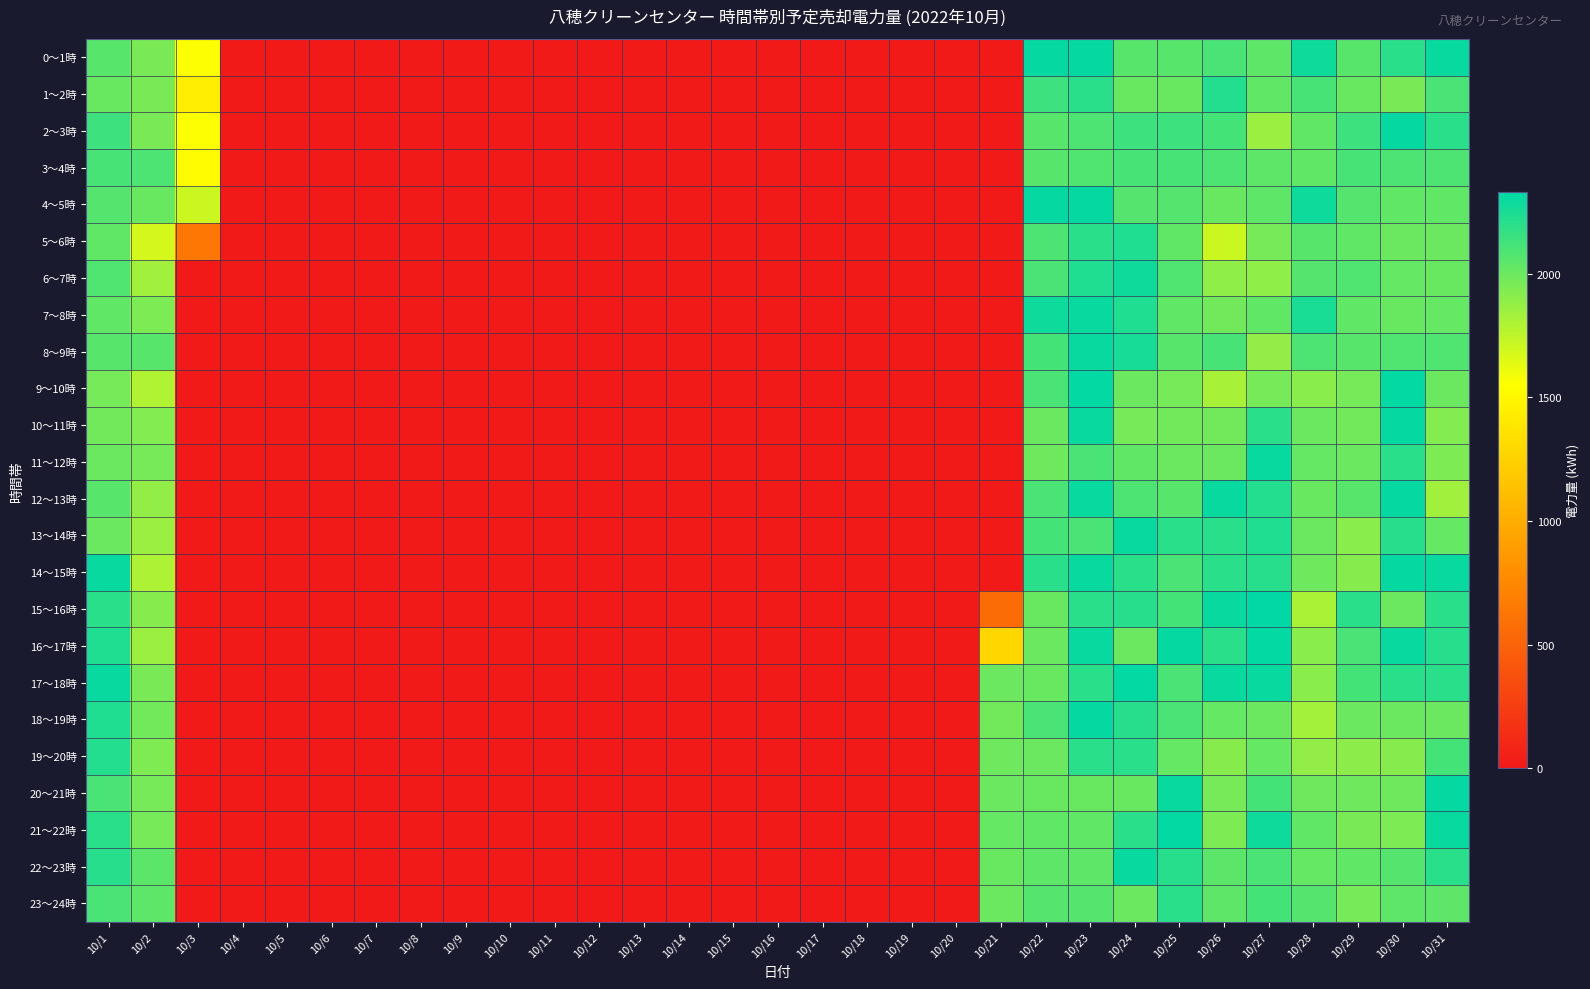

Which series changed the most between 10/11 and 10/24?

17～18時